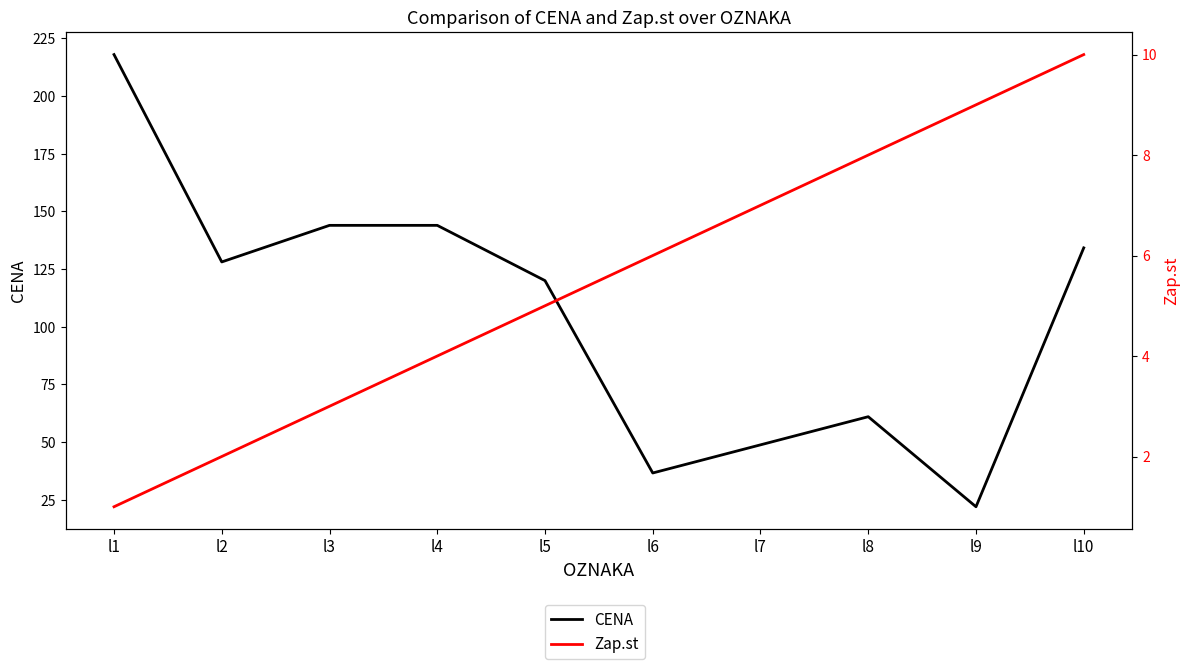

How many data points in Zap.st are less than 6?

5